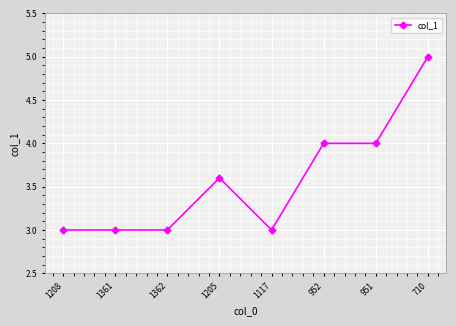

How many distinct data groups are displayed?

1